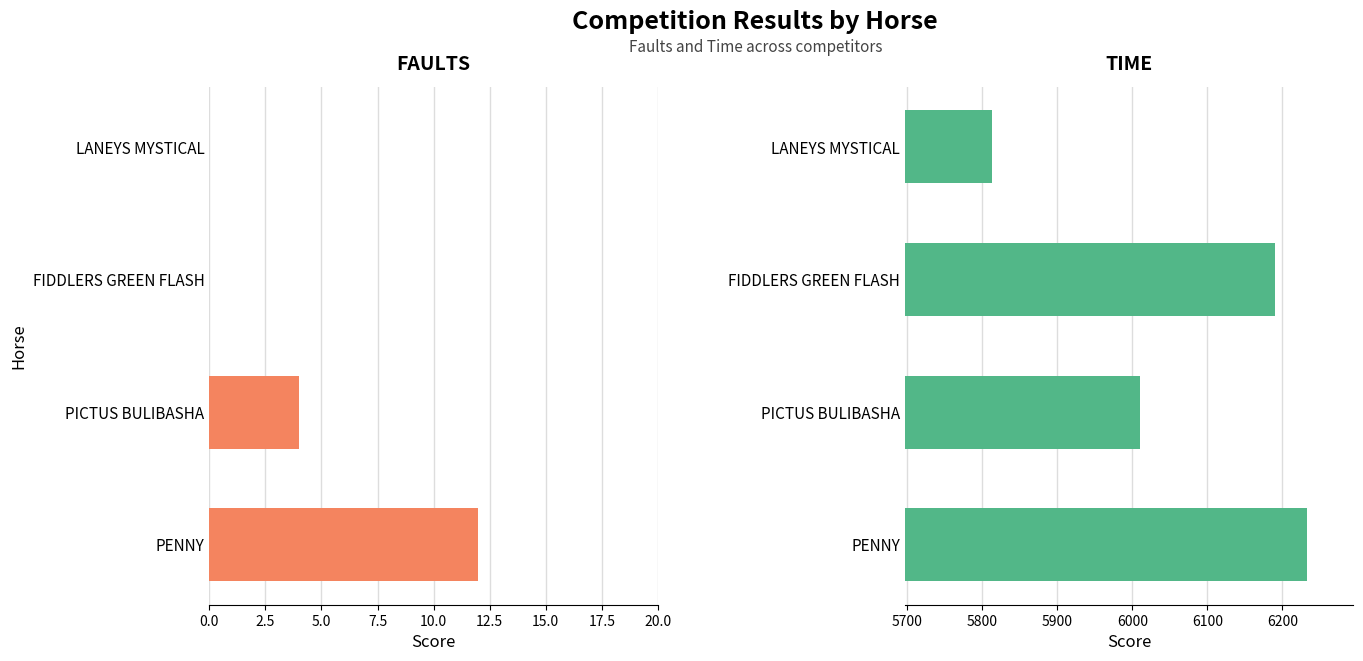

What are all the series names shown in the legend?

FAULTS, TIME